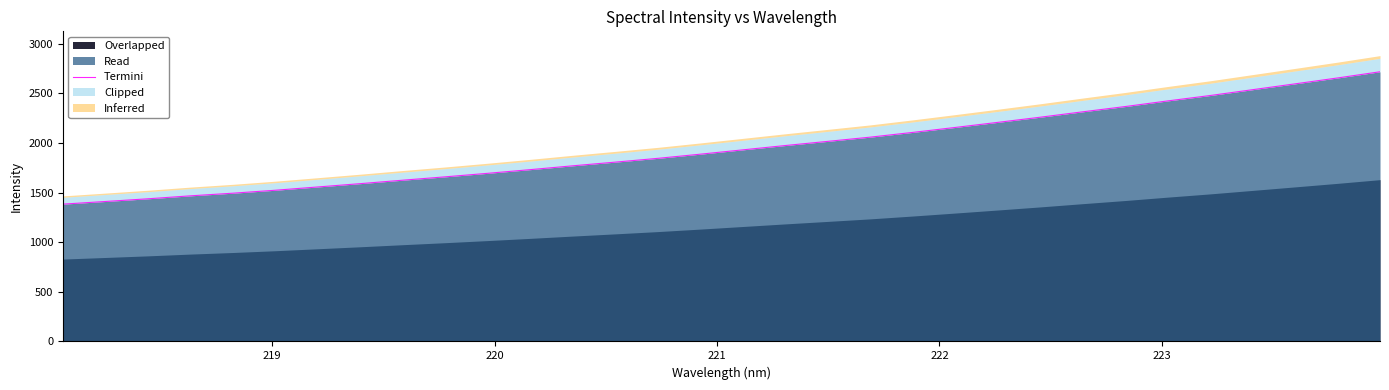

What is the highest value of the Read series?

2717.9